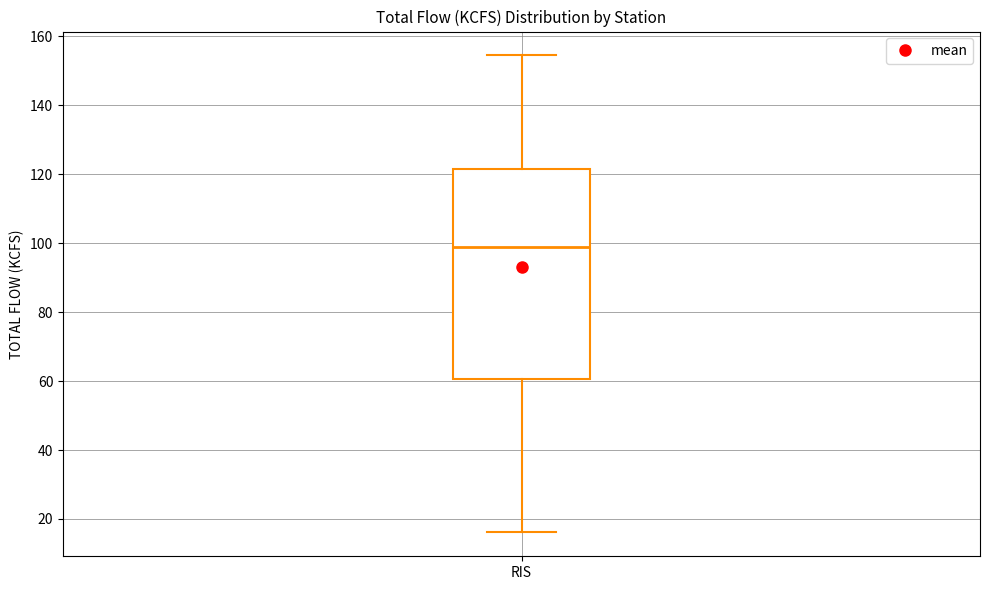

Where does the lower whisker of the box for RIS end on the y-axis? The values are not printed on the chart, so give them approximately, as read against the axis.

16